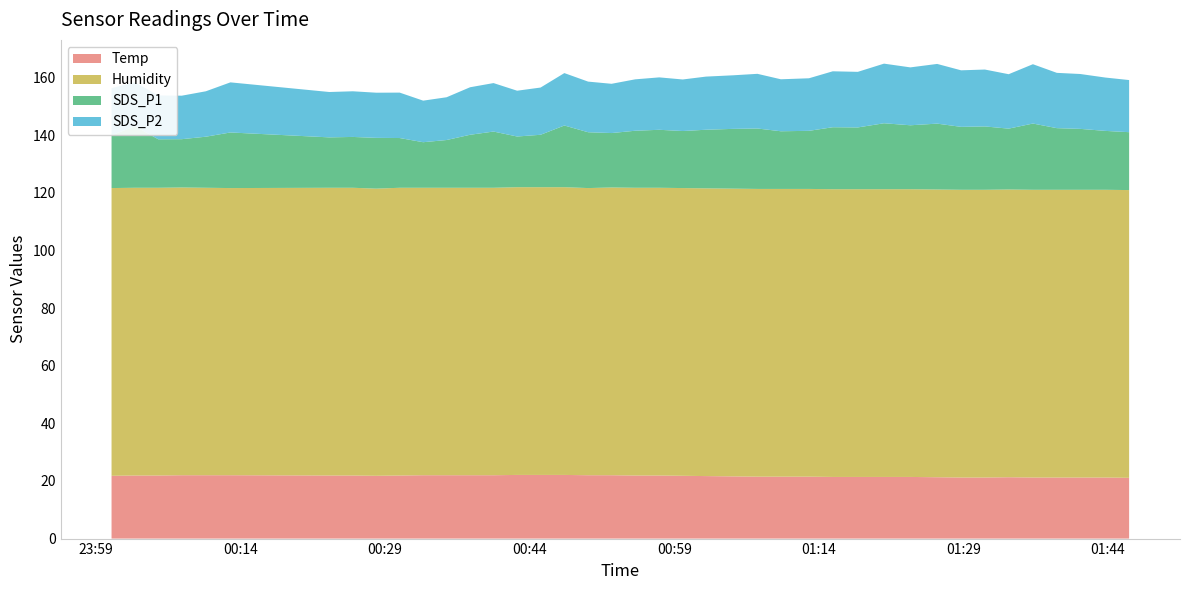

Reading right to left, list all the values displayed in this chart.

Temp: 39=21.1	38=21.2	37=21.2	36=21.2	35=21.2	34=21.3	33=21.2	32=21.2	31=21.3	30=21.4	29=21.4	28=21.4	27=21.4	26=21.5	25=21.5	24=21.5	23=21.6	22=21.7	21=21.8	20=21.9	19=21.9	18=22.0	17=22.0	16=22.1	15=22.1	14=22.1	13=22.0	12=22.0	11=22.0	10=22.0	9=21.9	8=21.8	7=21.9	6=21.9	5=22.0	4=22.0	3=22.0	2=21.9	1=21.9	0=21.8
Humidity: 39=99.9	38=99.9	37=99.9	36=99.9	35=99.9	34=99.9	33=99.9	32=99.9	31=99.9	30=99.9	29=99.9	28=99.9	27=99.9	26=99.9	25=99.9	24=99.9	23=99.9	22=99.9	21=99.9	20=99.9	19=99.9	18=99.9	17=99.7	16=99.9	15=99.9	14=99.9	13=99.8	12=99.8	11=99.8	10=99.8	9=99.9	8=99.7	7=99.9	6=99.9	5=99.7	4=99.8	3=99.9	2=99.9	1=99.9	0=99.9
SDS_P1: 39=20.1	38=20.4	37=21.1	36=21.4	35=23.0	34=21.1	33=22.0	32=21.9	31=22.9	30=22.2	29=22.9	28=21.4	27=21.5	26=20.2	25=20.0	24=21.0	23=20.8	22=20.4	21=19.8	20=20.1	19=19.8	18=18.9	17=19.4	16=21.4	15=18.2	14=17.6	13=19.5	12=18.4	11=16.6	10=15.8	9=17.3	8=17.6	7=17.6	6=17.5	5=19.3	4=17.7	3=16.8	2=16.8	1=21.4	0=18.3
SDS_P2: 39=18.1	38=18.5	37=19.1	36=19.2	35=20.6	34=18.9	33=19.8	32=19.6	31=20.7	30=20.1	29=20.7	28=19.3	27=19.4	26=18.2	25=18.1	24=19.0	23=18.6	22=18.4	21=17.9	20=18.2	19=17.9	18=17.1	17=17.6	16=18.2	15=16.4	14=15.9	13=16.8	12=16.5	11=14.8	10=14.4	9=15.8	8=15.7	7=15.8	6=15.8	5=17.4	4=15.8	3=15.1	2=15.2	1=15.2	0=16.4